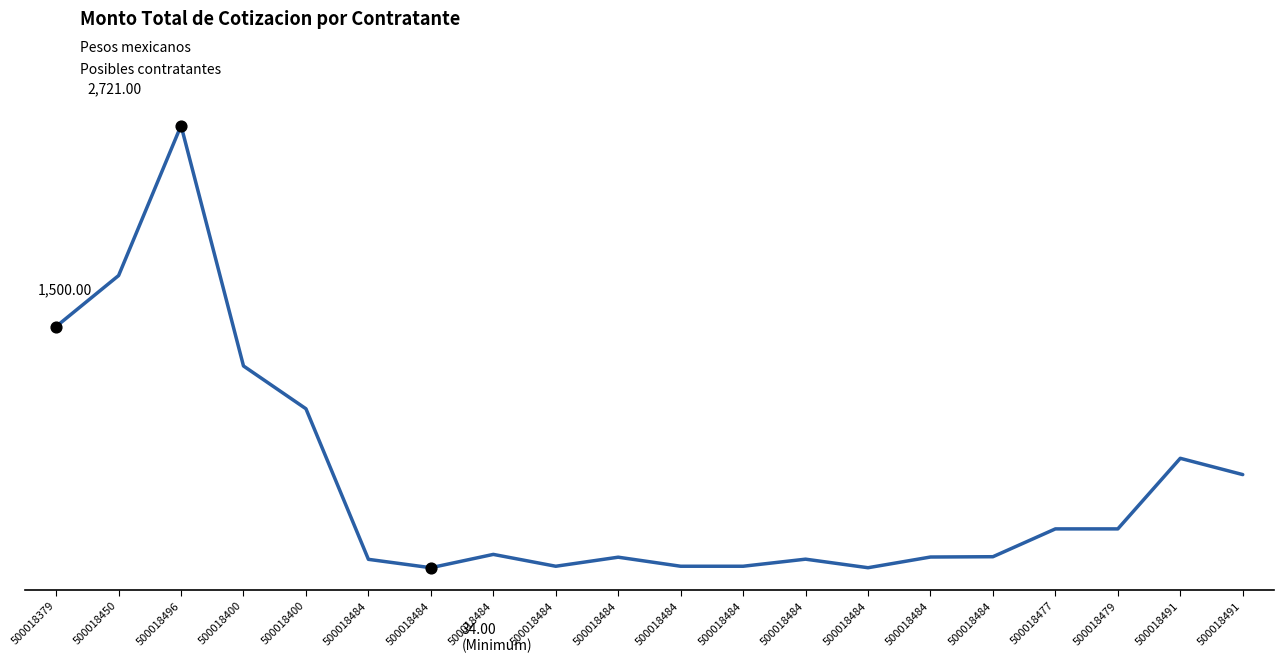

Does the chart have visible grid lines?

No